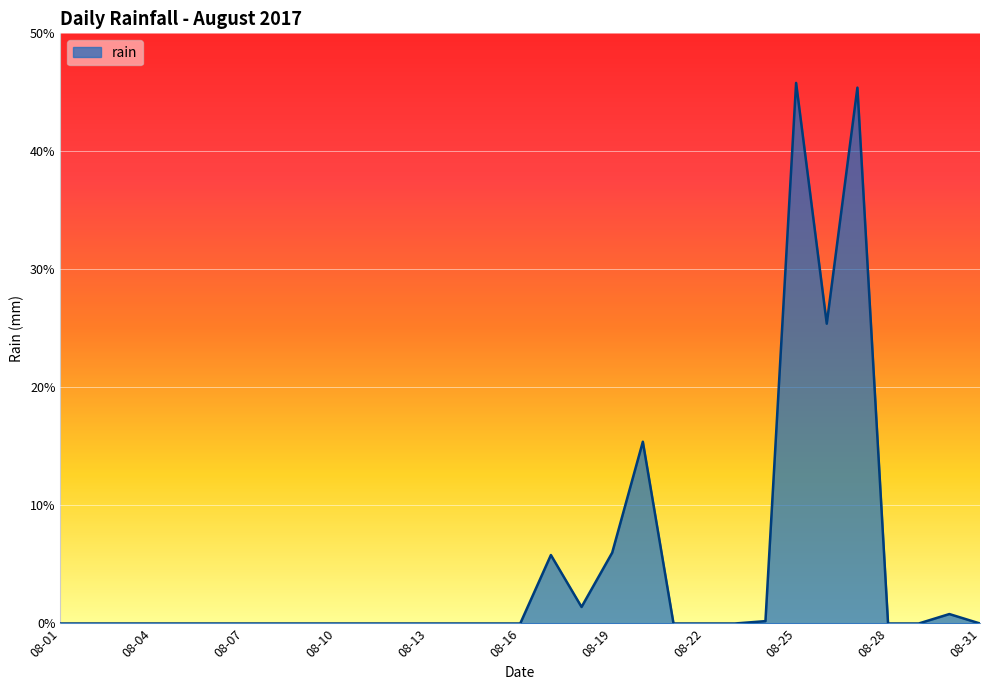

Reading right to left, transcribe all the data shown in this chart.

0.0	0.8	0.0	0.0	45.4	25.4	45.8	0.2	0.0	0.0	0.0	15.4	6.0	1.4	5.8	0.0	0.0	0.0	0.0	0.0	0.0	0.0	0.0	0.0	0.0	0.0	0.0	0.0	0.0	0.0	0.0